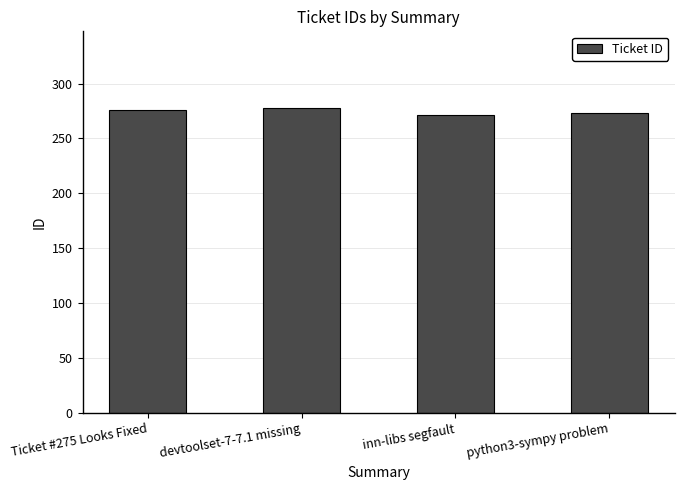

What is the label of the 1st bar from the left?

Ticket #275 Looks Fixed